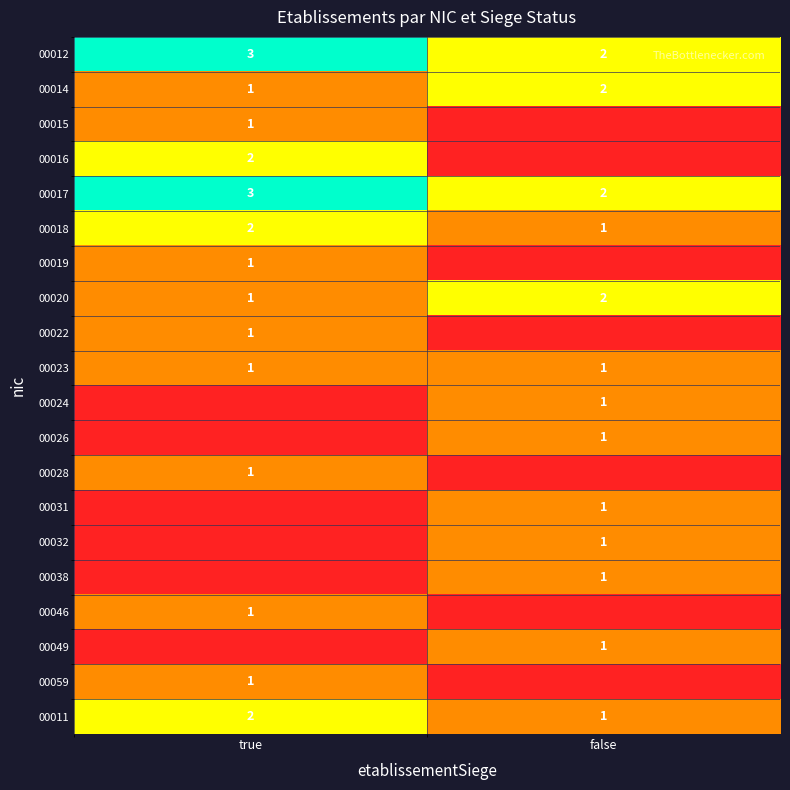

At which label does 00020 reach its peak?

false